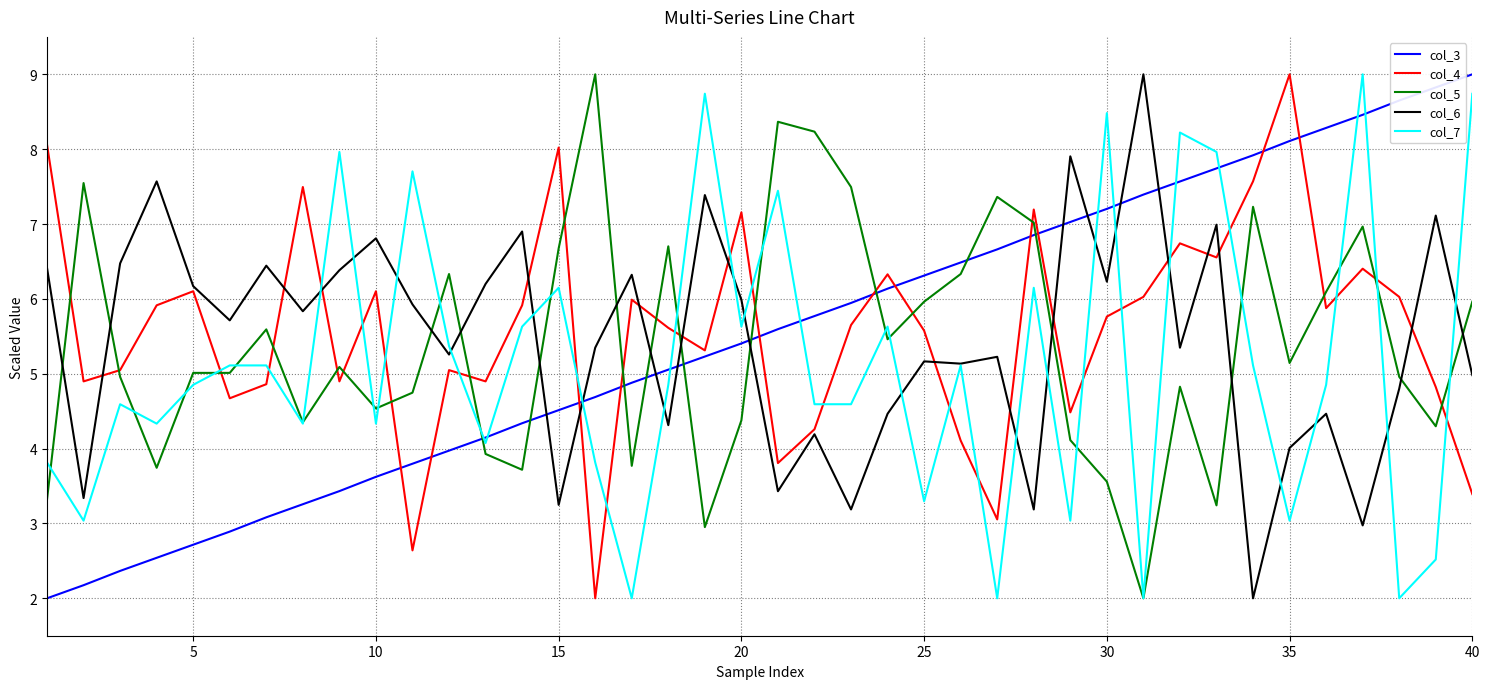

How many distinct data groups are displayed?

5